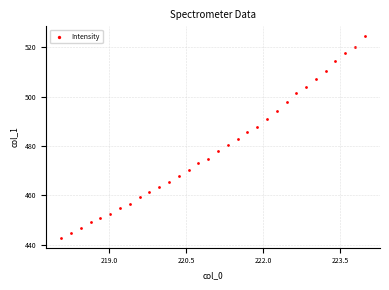

What is the range of X values (max minus min)?

5.9